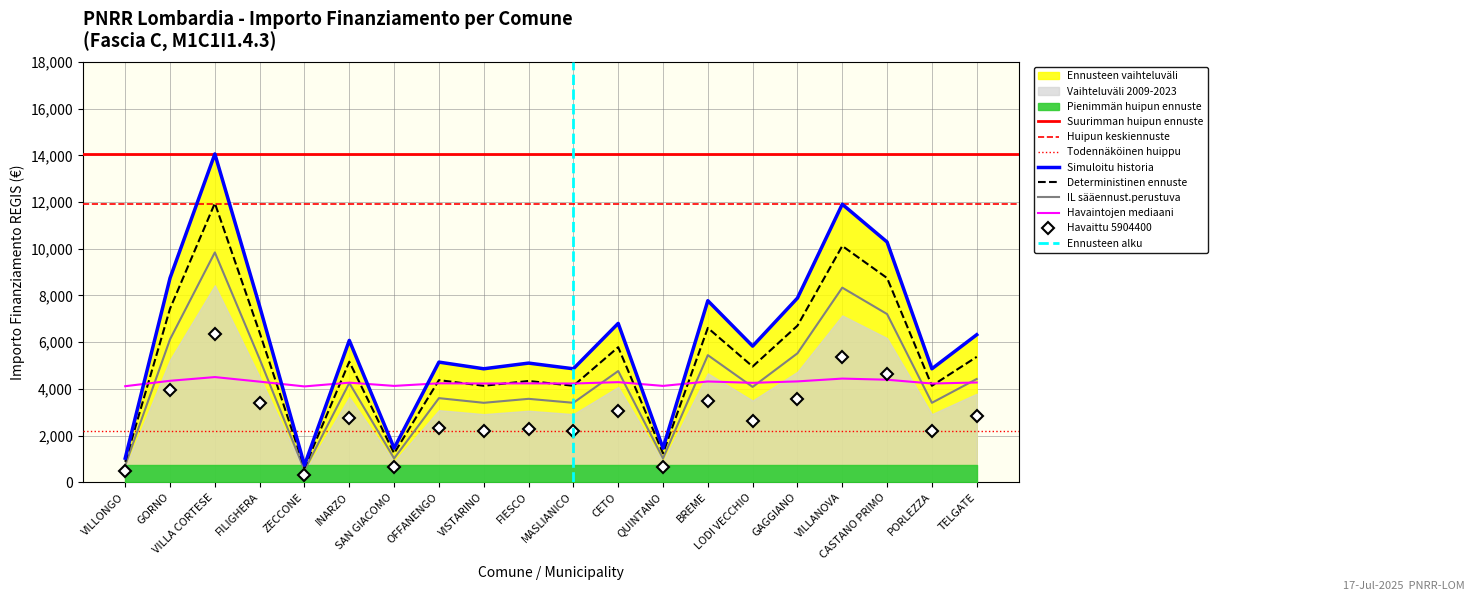

At which label is the value closest to 7396?

FILIGHERA